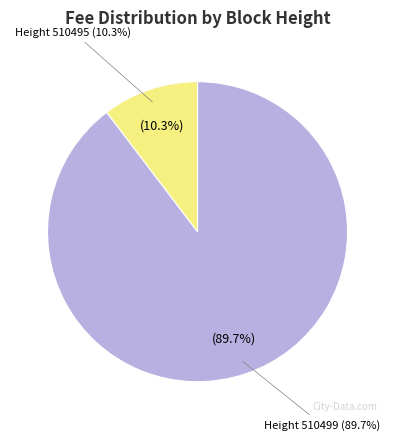

How many slices are in this pie chart?

2